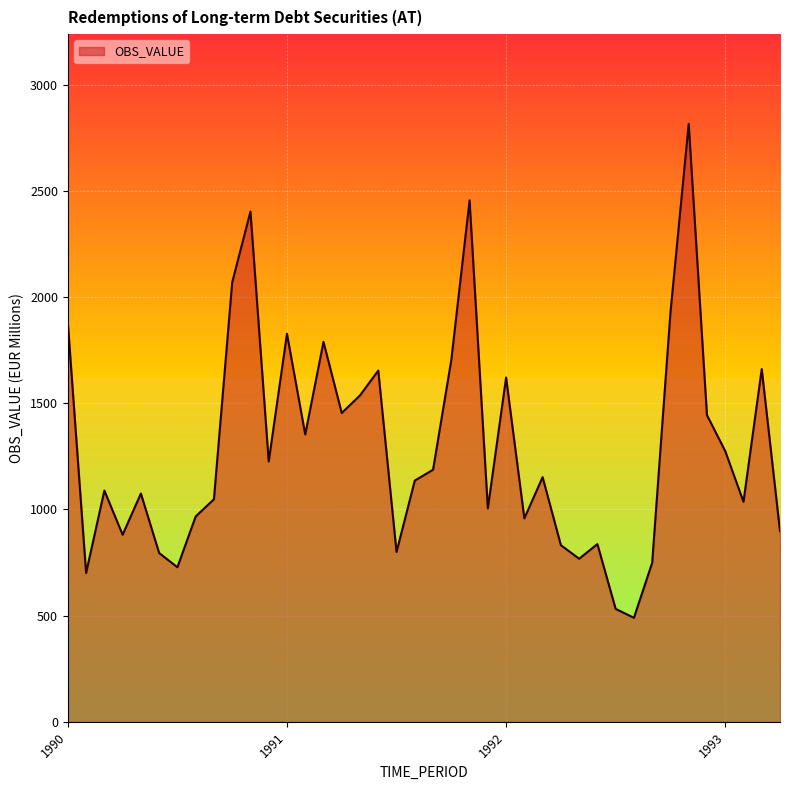

Does the chart display data point markers on the line(s)?

No